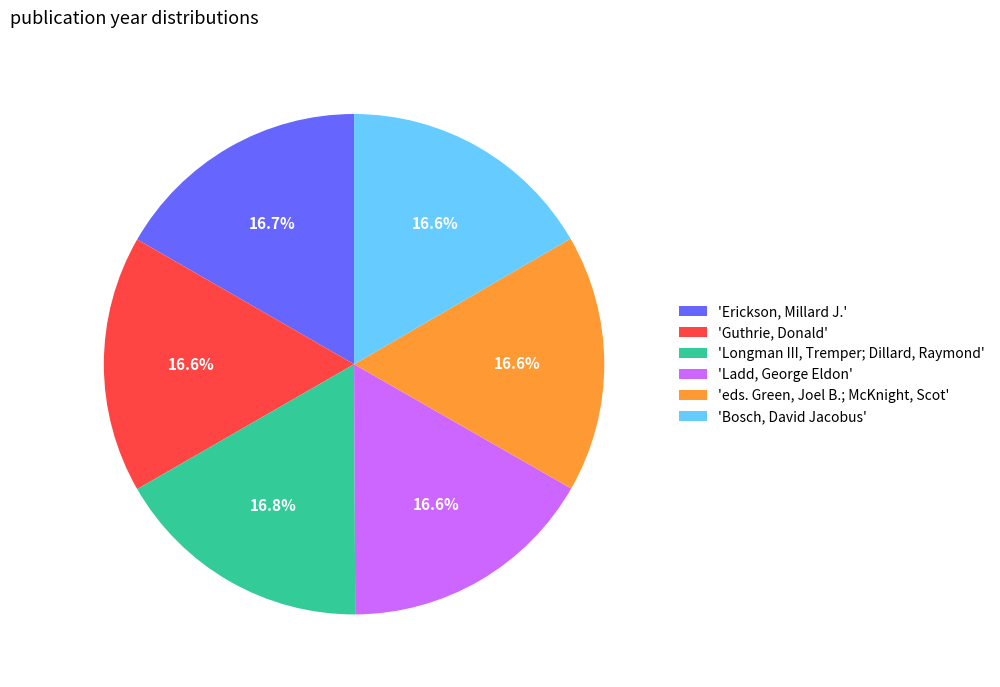

How many slices are in this pie chart?

6